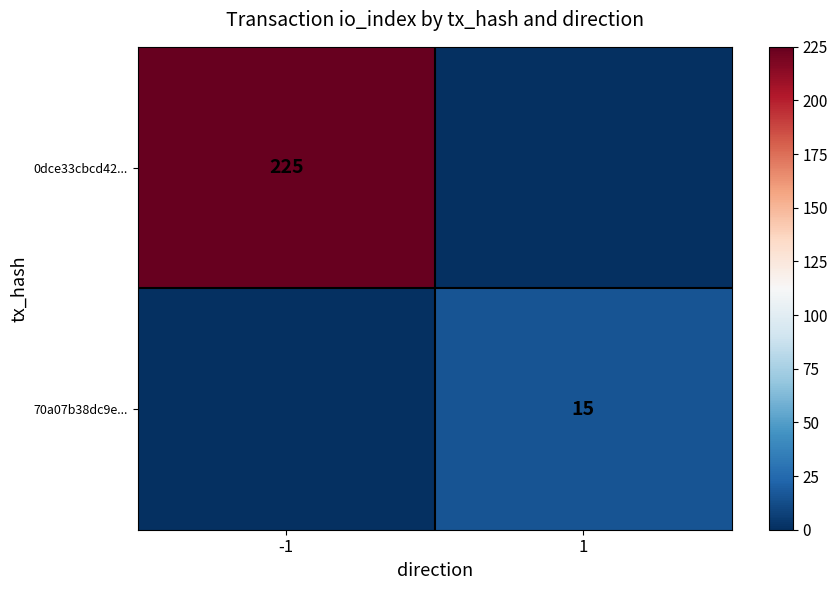

The value of 0dce33cbcd42... at -1 is 225. True or false?

True